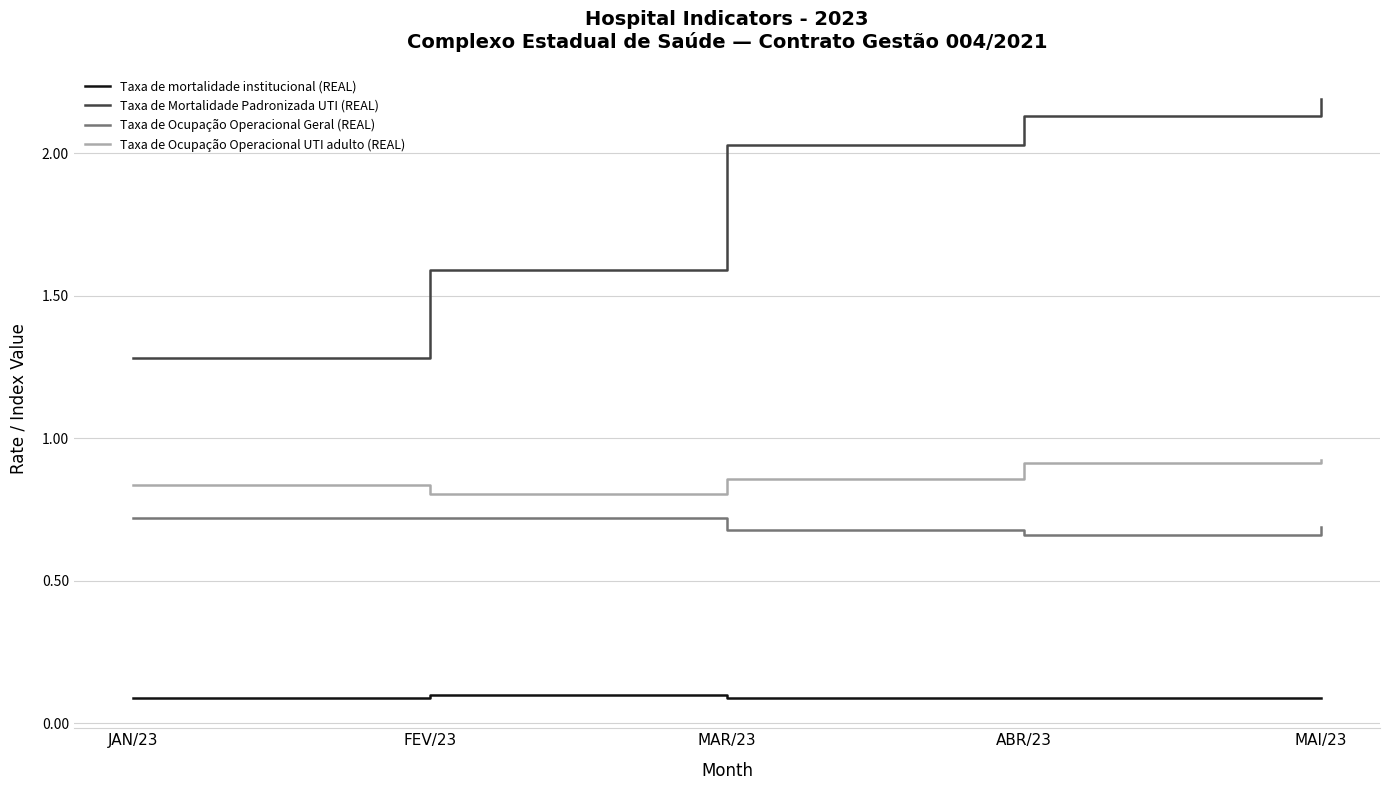

What position from the right is MAI/23?

1